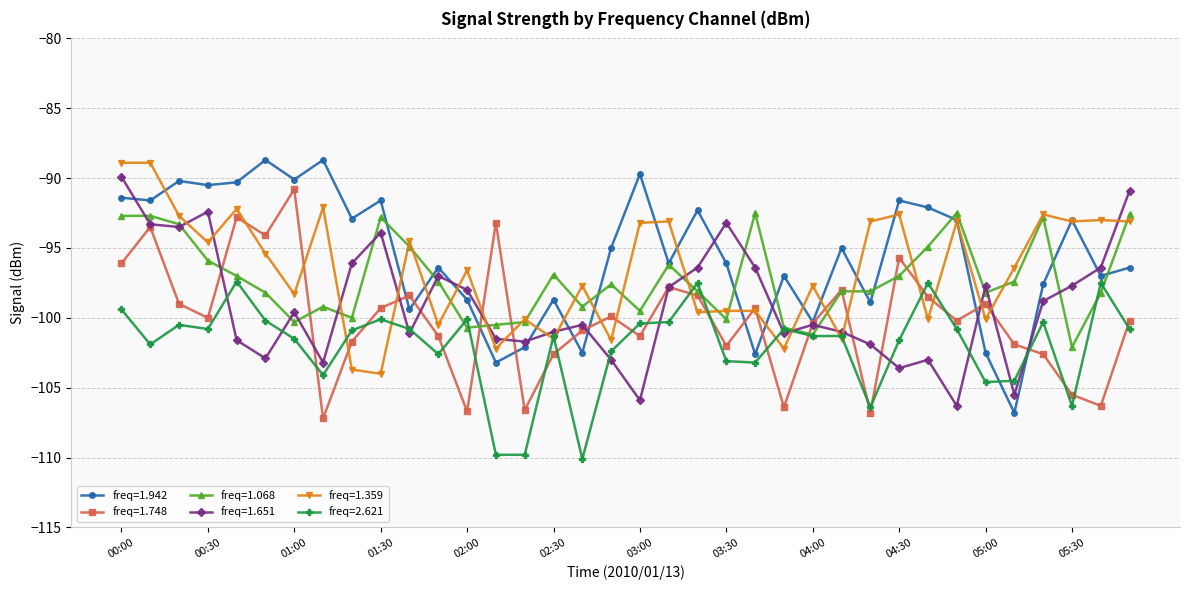

Does the chart have visible grid lines?

Yes